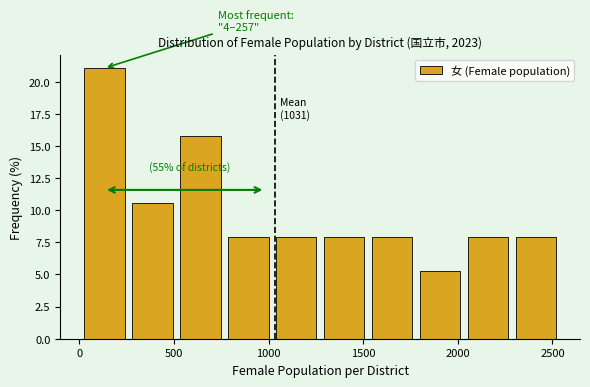

Which range on the x-axis has the tallest bar?

0 to 250